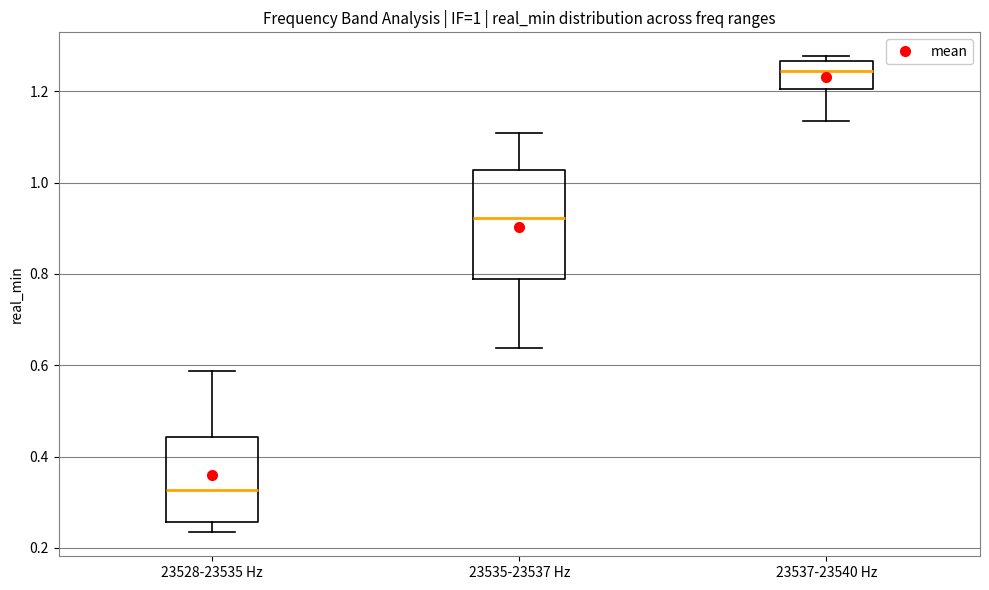

Which box has the highest median line?

23537-23540 Hz